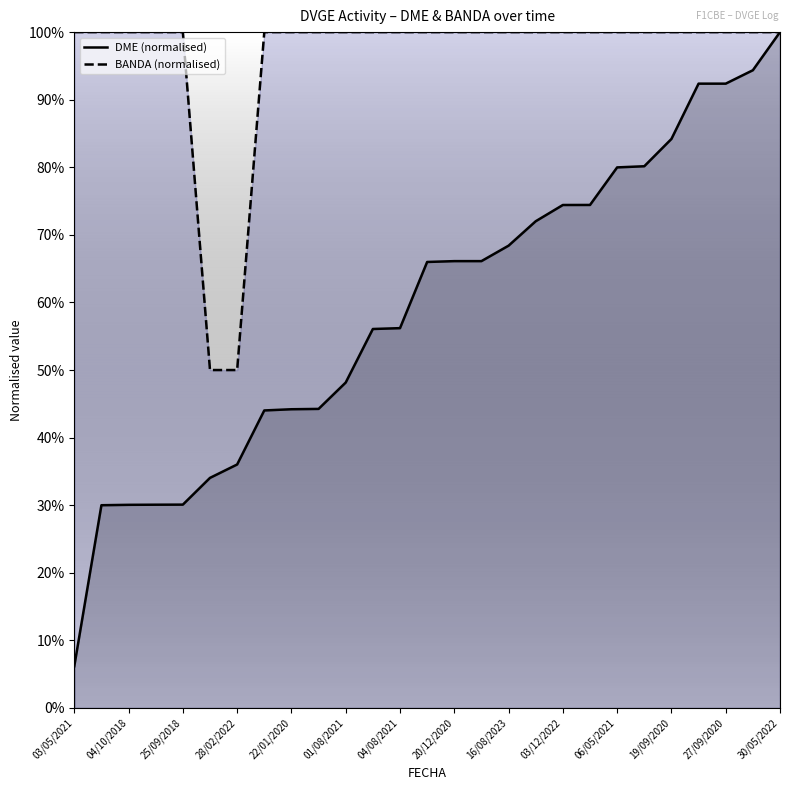

What is the highest value of the DME (normalised) series?

1.0